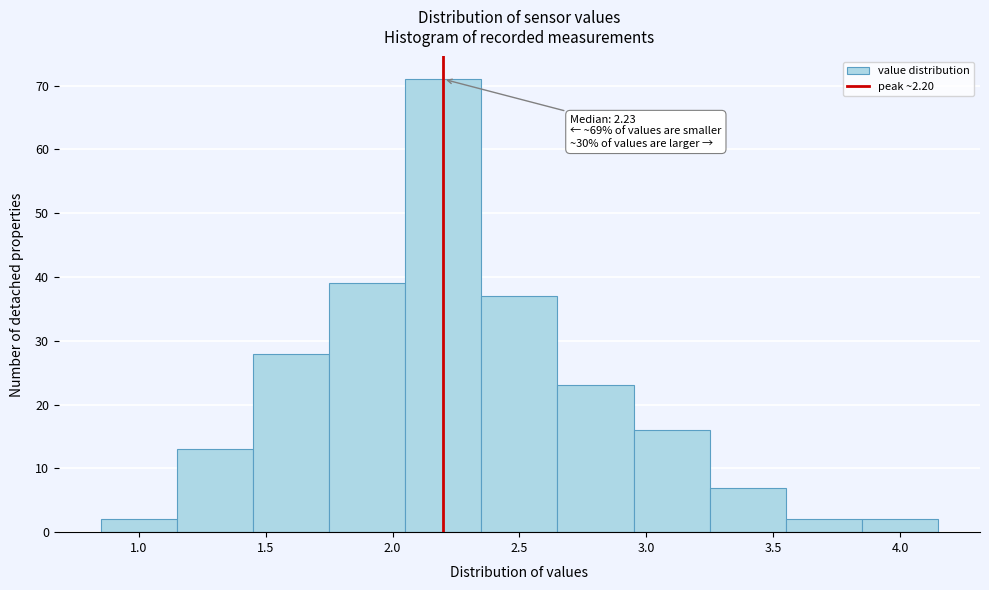

Over which range of the x-axis is the bar tallest?

2.05 to 2.35